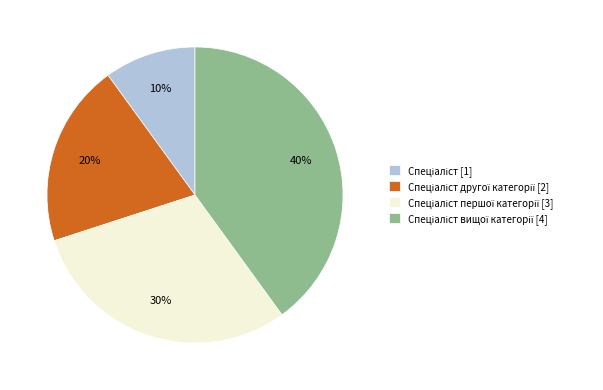

Does any single category account for the majority?

No